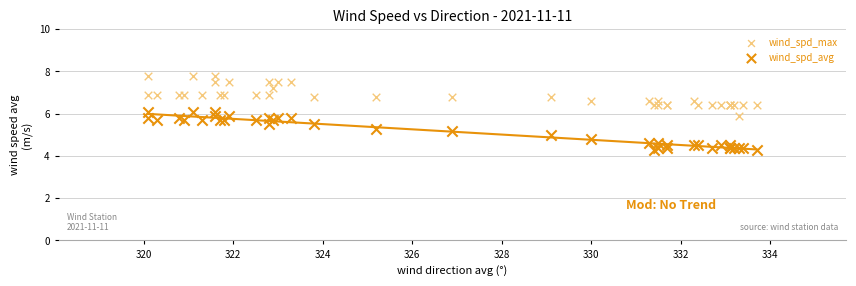

What is the X range (max minus min) for the scatter plot?

13.6